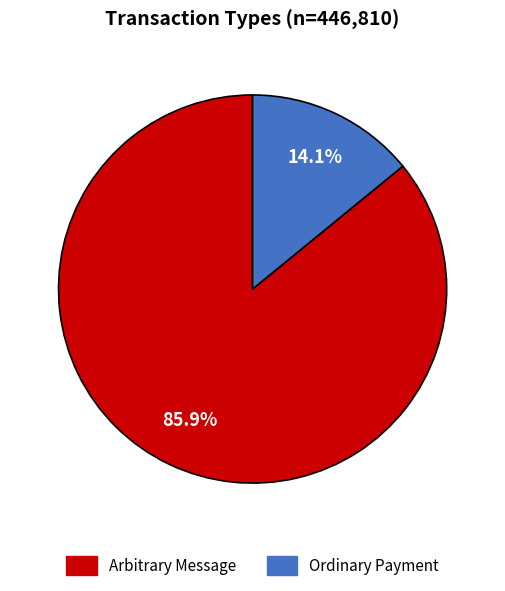

Combined, what portion of the pie is Ordinary Payment and Arbitrary Message?

100.0%